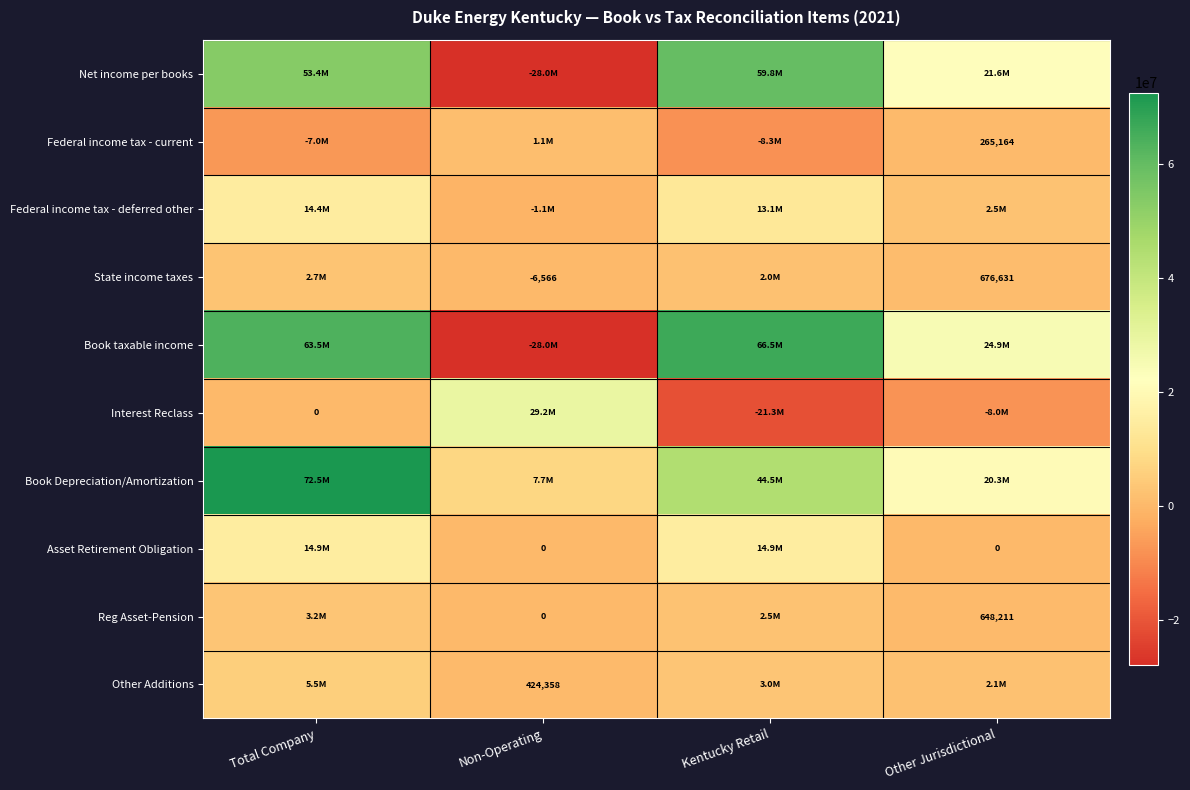

Between Kentucky Retail and Non-Operating, which is larger?

Kentucky Retail